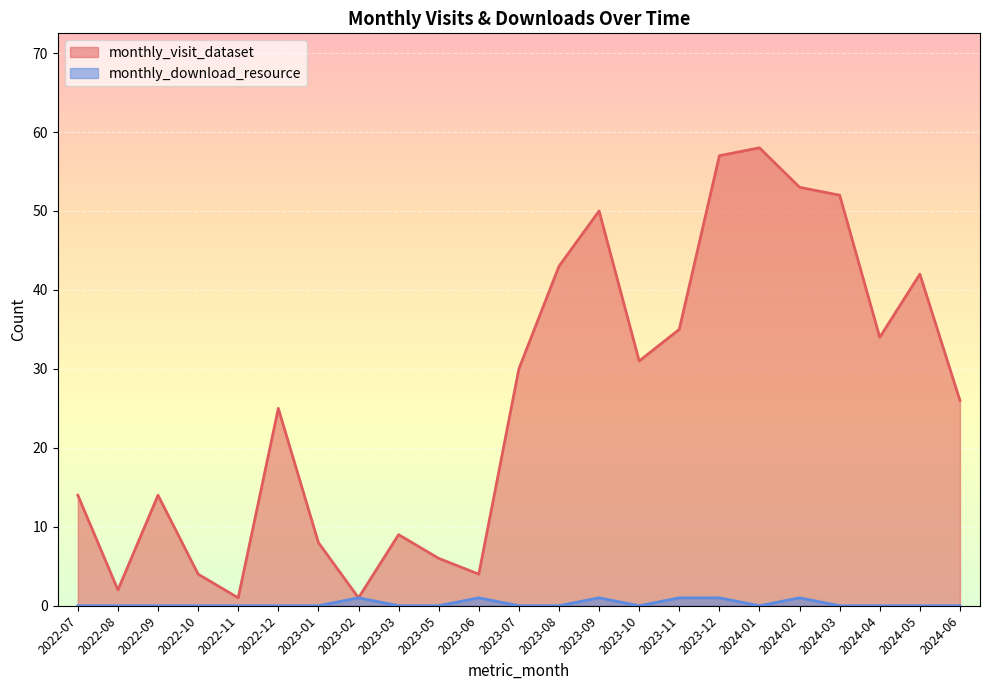

Reading left to right, extract all data points from this chart.

monthly_visit_dataset: 2022-07=14	2022-08=2	2022-09=14	2022-10=4	2022-11=1	2022-12=25	2023-01=8	2023-02=1	2023-03=9	2023-05=6	2023-06=4	2023-07=30	2023-08=43	2023-09=50	2023-10=31	2023-11=35	2023-12=57	2024-01=58	2024-02=53	2024-03=52	2024-04=34	2024-05=42	2024-06=26
monthly_download_resource: 2022-07=0	2022-08=0	2022-09=0	2022-10=0	2022-11=0	2022-12=0	2023-01=0	2023-02=1	2023-03=0	2023-05=0	2023-06=1	2023-07=0	2023-08=0	2023-09=1	2023-10=0	2023-11=1	2023-12=1	2024-01=0	2024-02=1	2024-03=0	2024-04=0	2024-05=0	2024-06=0